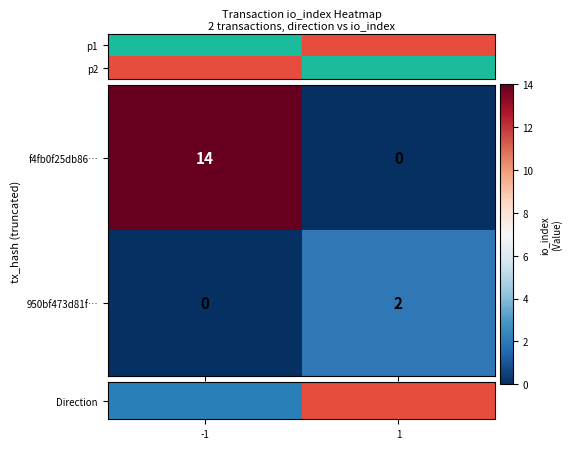

The value of 950bf473d81f… at -1 is -1. True or false?

False